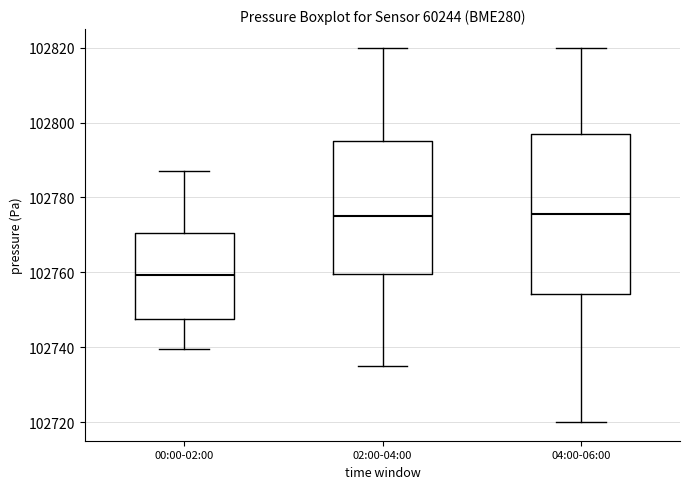

Where does the median line of the box for 02:00-04:00 sit on the y-axis? The values are not printed on the chart, so give them approximately, as read against the axis.

102776